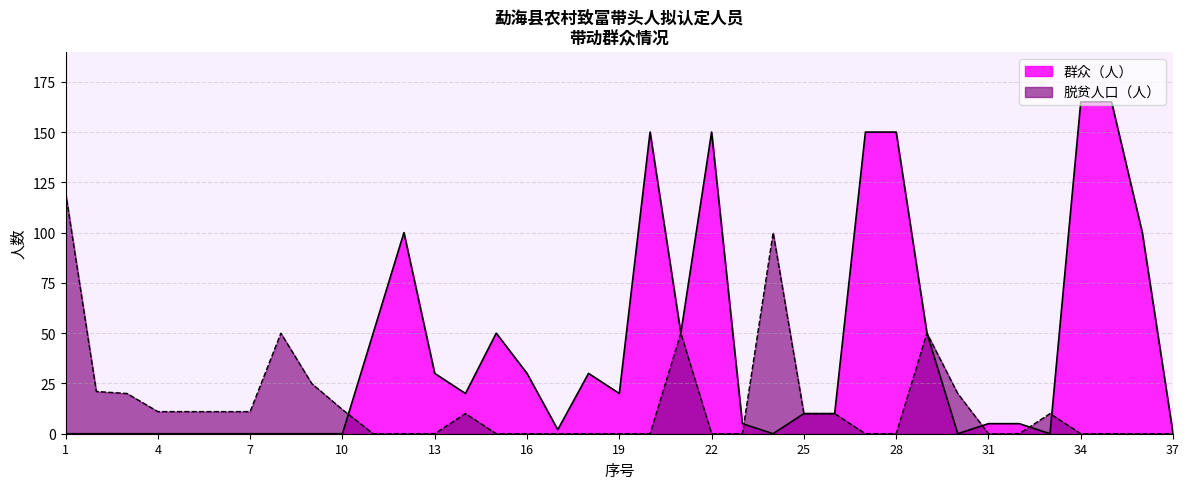

What is the value of the 脱贫人口（人） point at the 21st from the left?

50